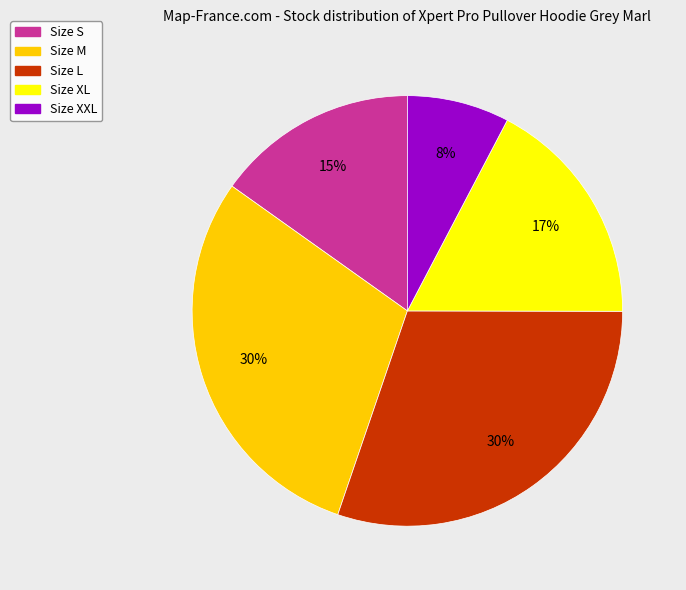

Is there a majority slice in this chart?

No